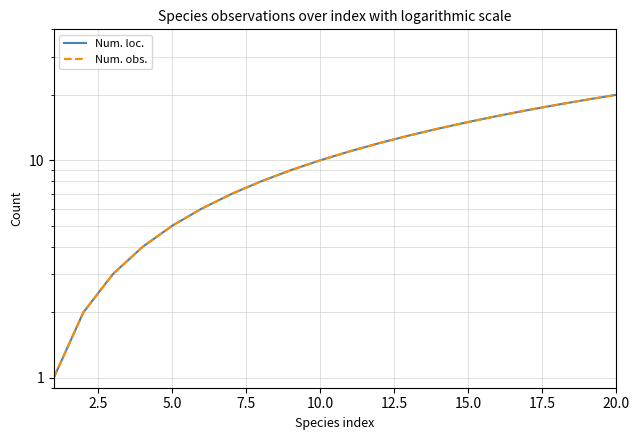

At 5.0, list the series in order from smallest to largest.

Num. loc., Num. obs.